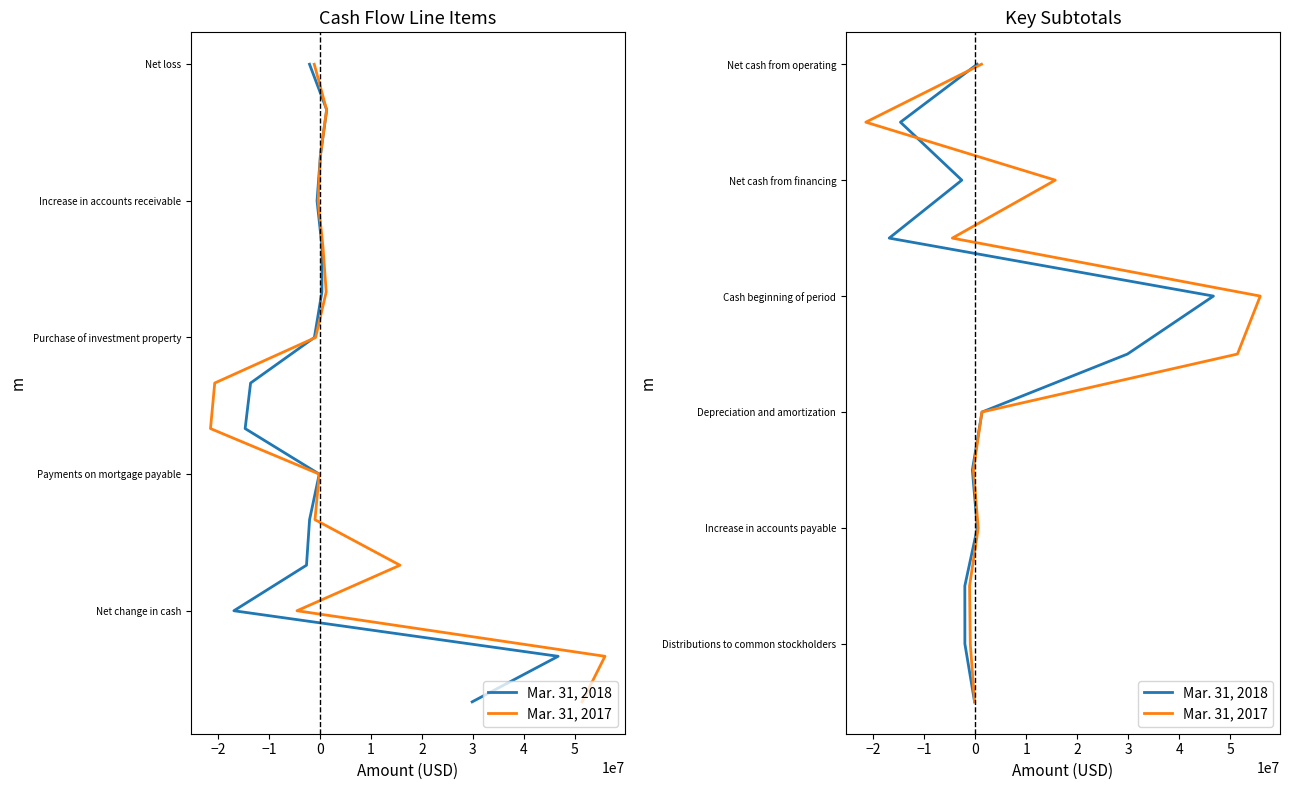

How many distinct data groups are displayed?

2